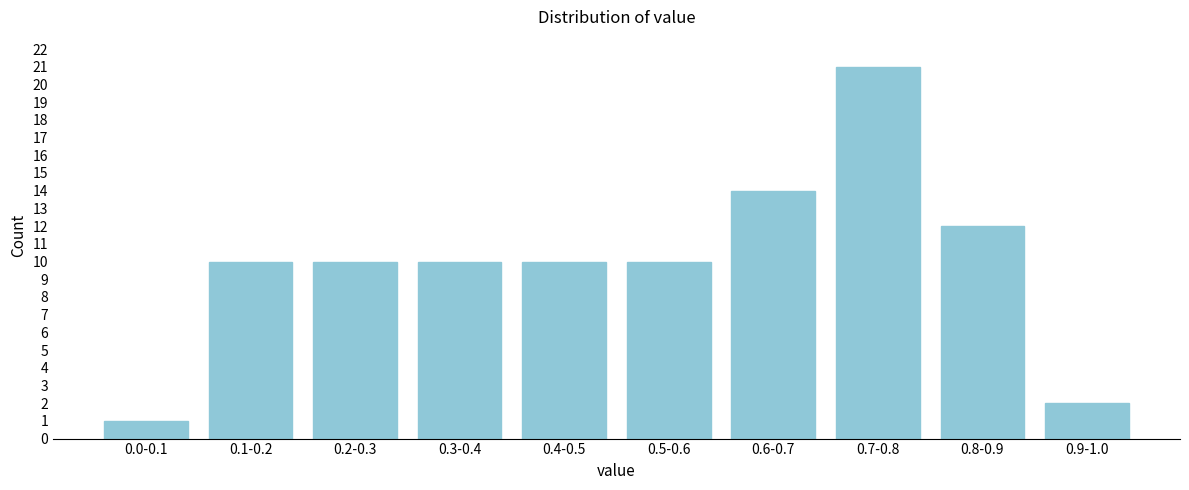

Reading left to right, list all the values displayed in this chart.

1	10	10	10	10	10	14	21	12	2